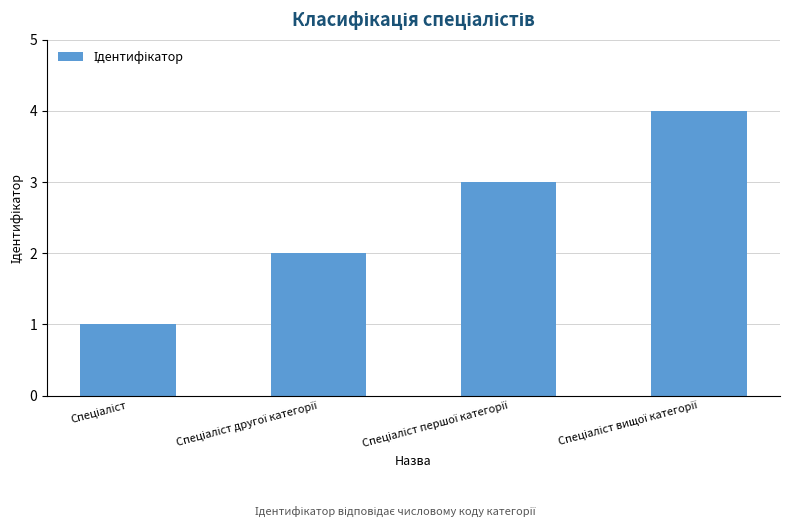

What is the difference between the maximum and minimum values?

3